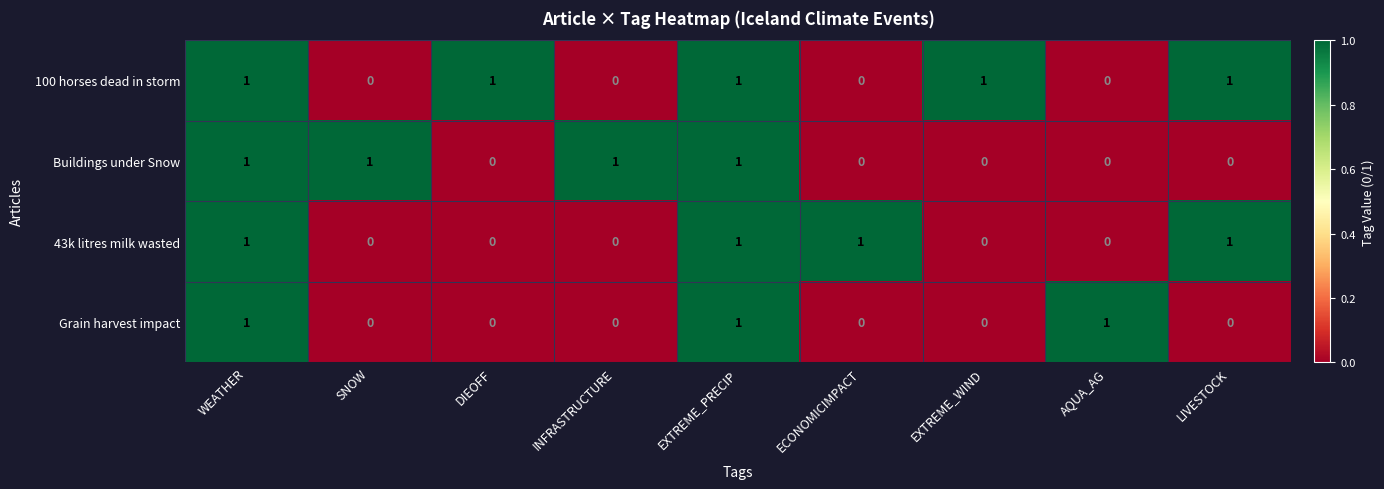

At how many categories does at least one series exceed 0?

9